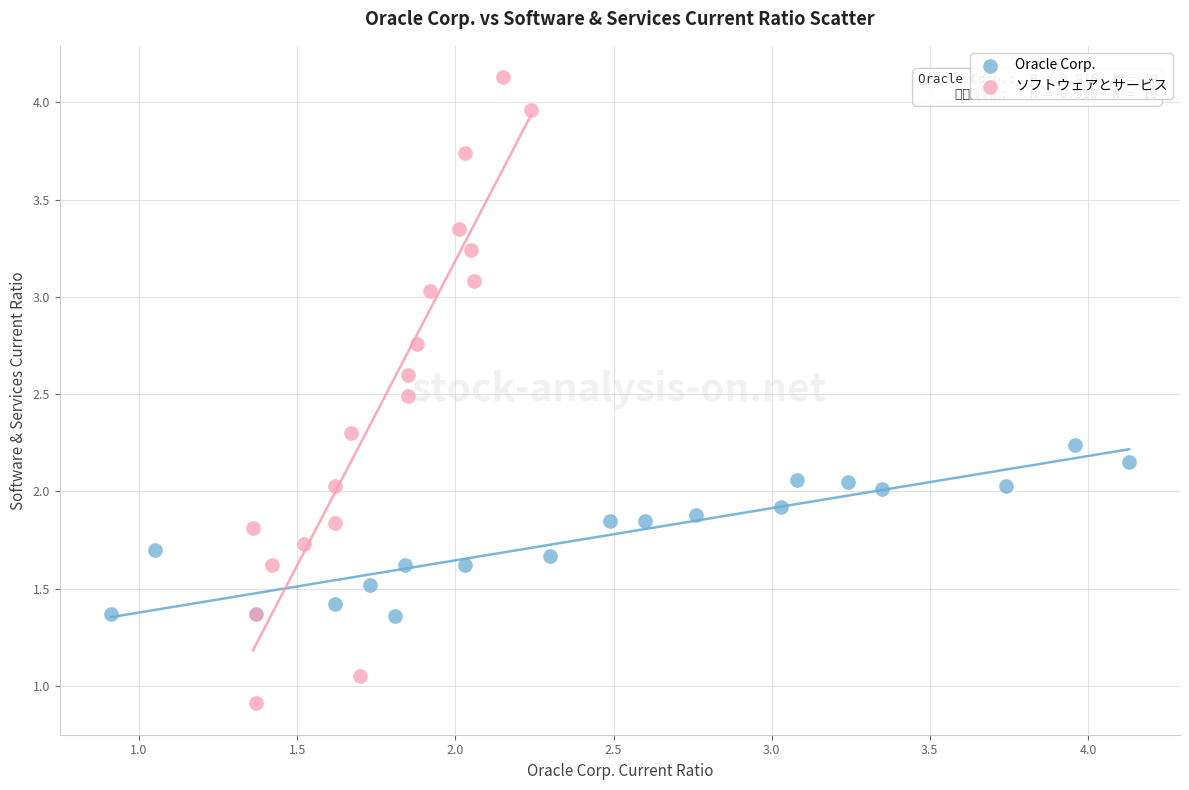

Which series contains the lowest Y value?

ソフトウェアとサービス